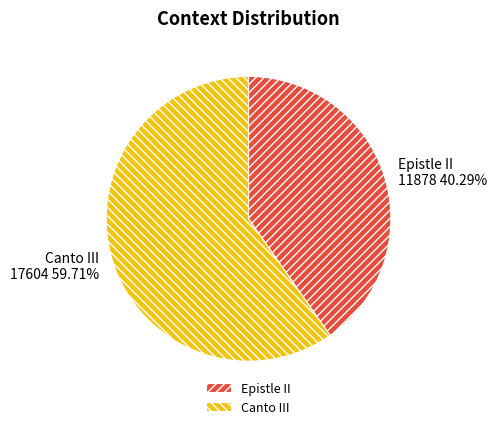

How many segments does this pie chart have?

2